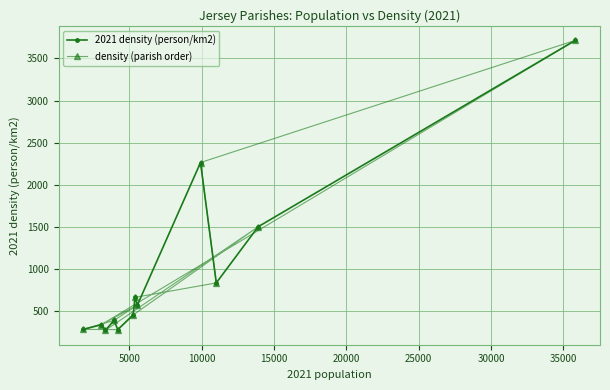

What is the difference between the maximum and second lowest values in the density (parish order) series?

3442